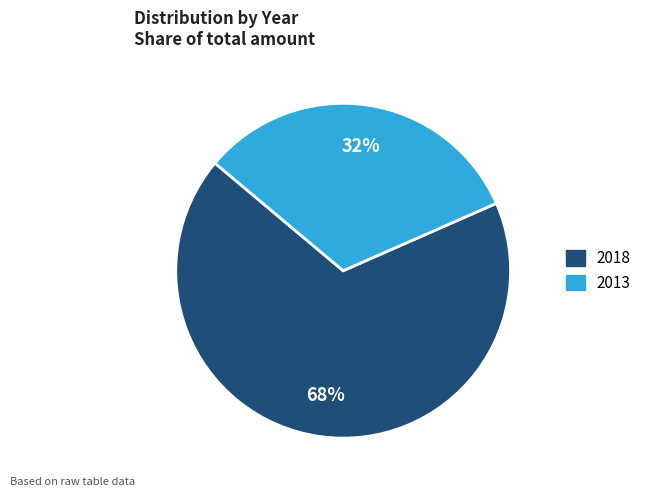

Rank the categories by value from highest to lowest.

2018, 2013